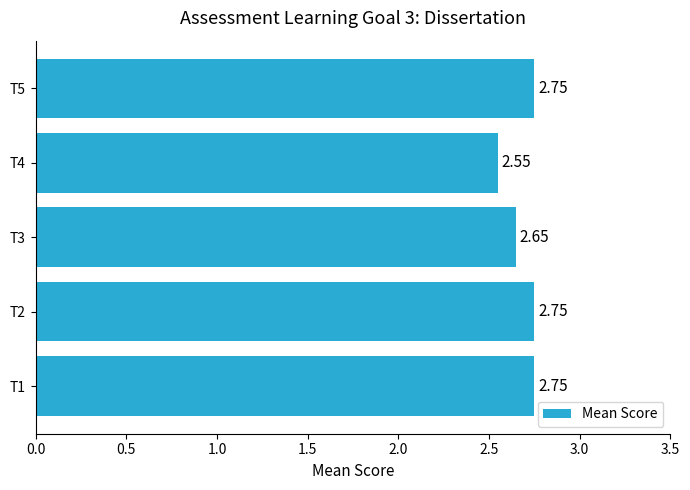

Where is the data nearest to the value 2?

T4